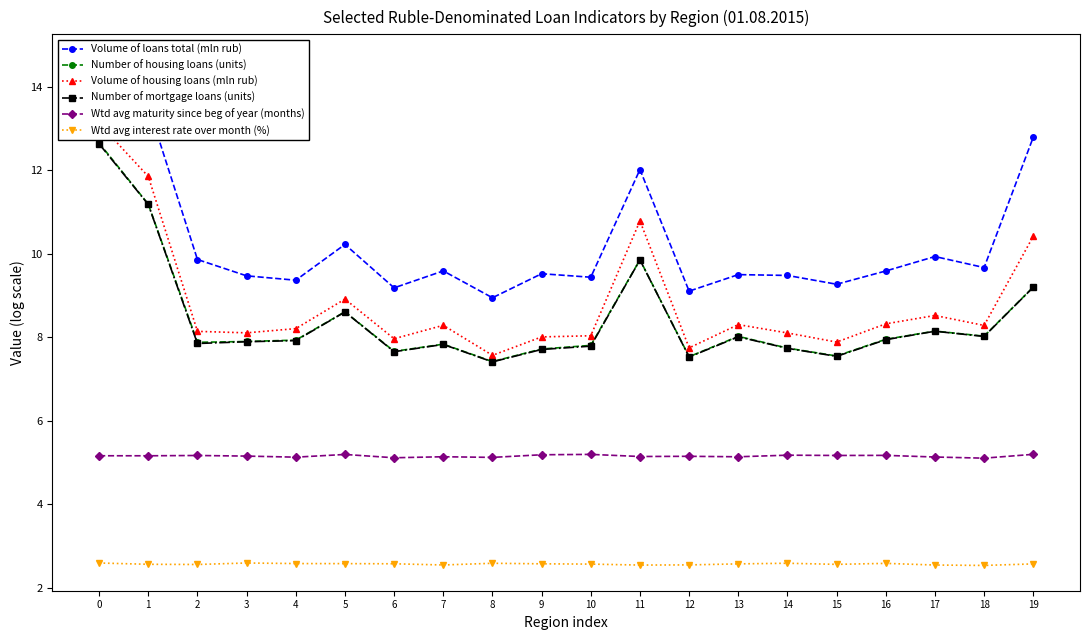

What is the approximate value of Number of housing loans (units) at 8?

7.4